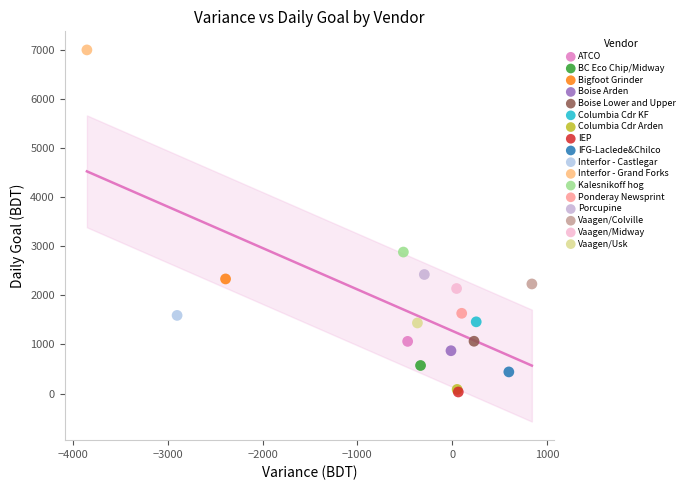

Which series contains the highest Y value?

Interfor - Grand Forks